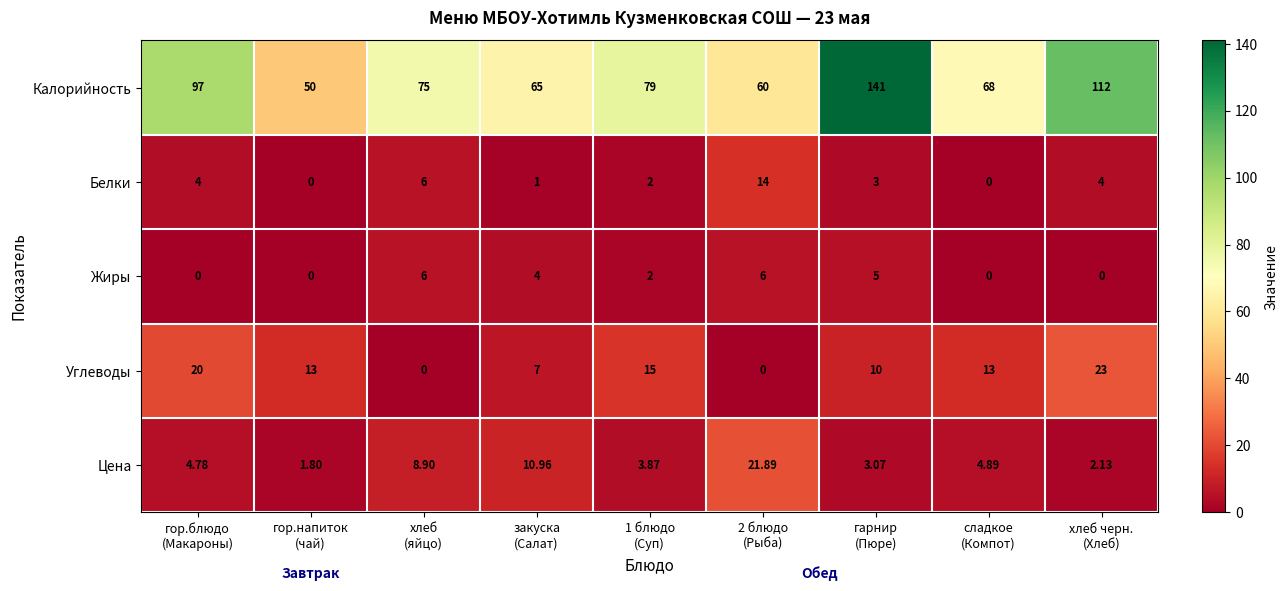

Which series has the largest total across all categories?

Калорийность